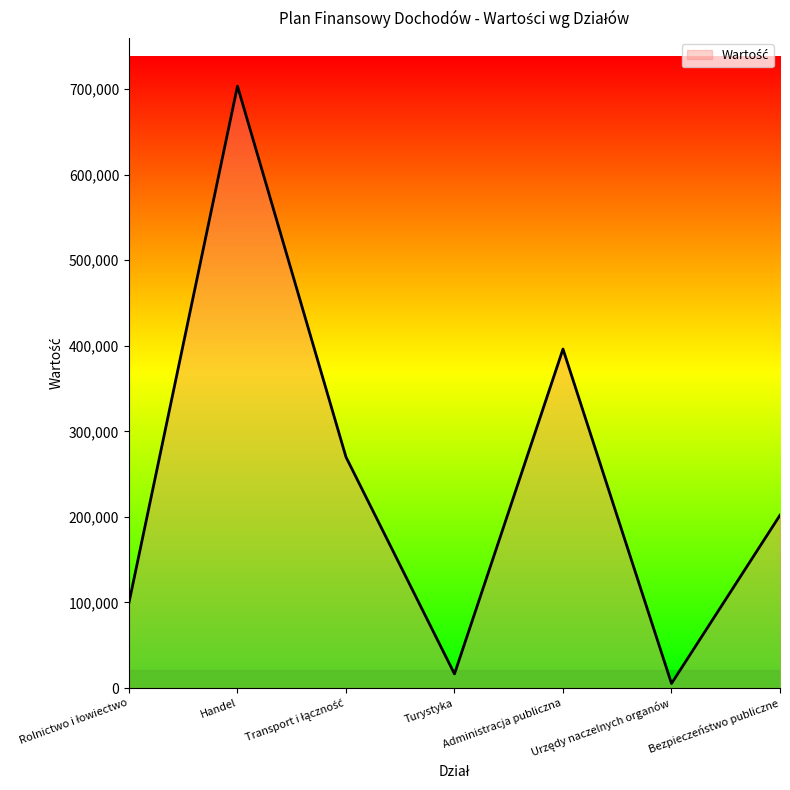

What is the sum of all values?

1693177